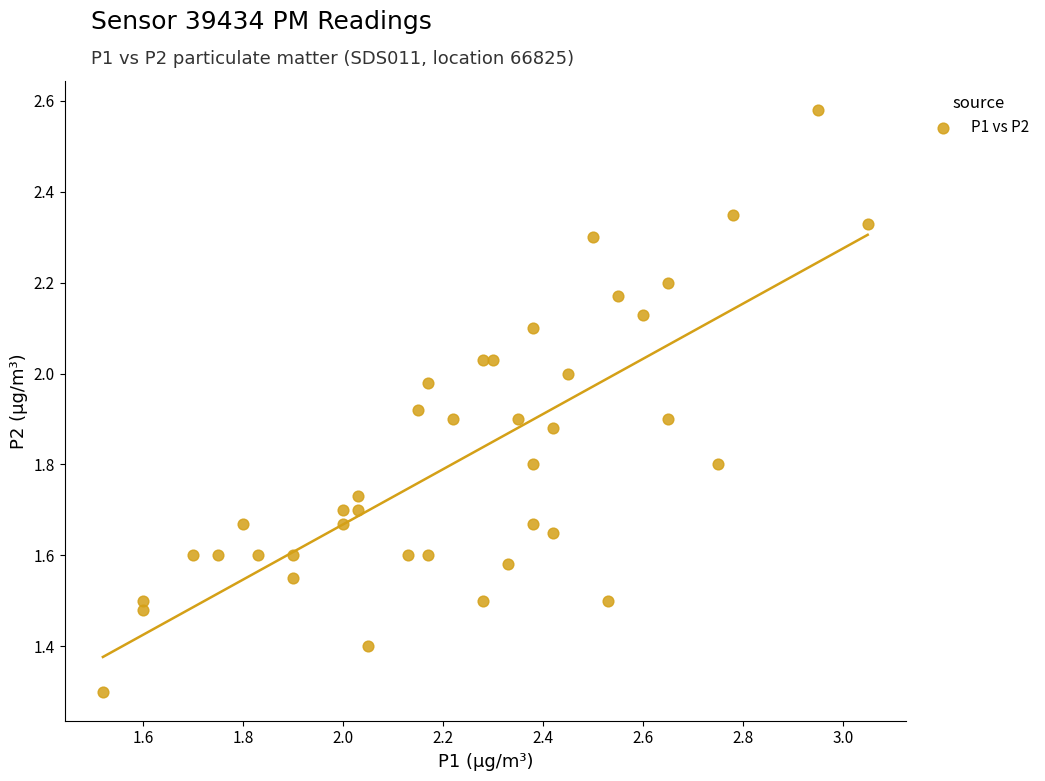

What is the range of Y values (max minus min)?

1.3